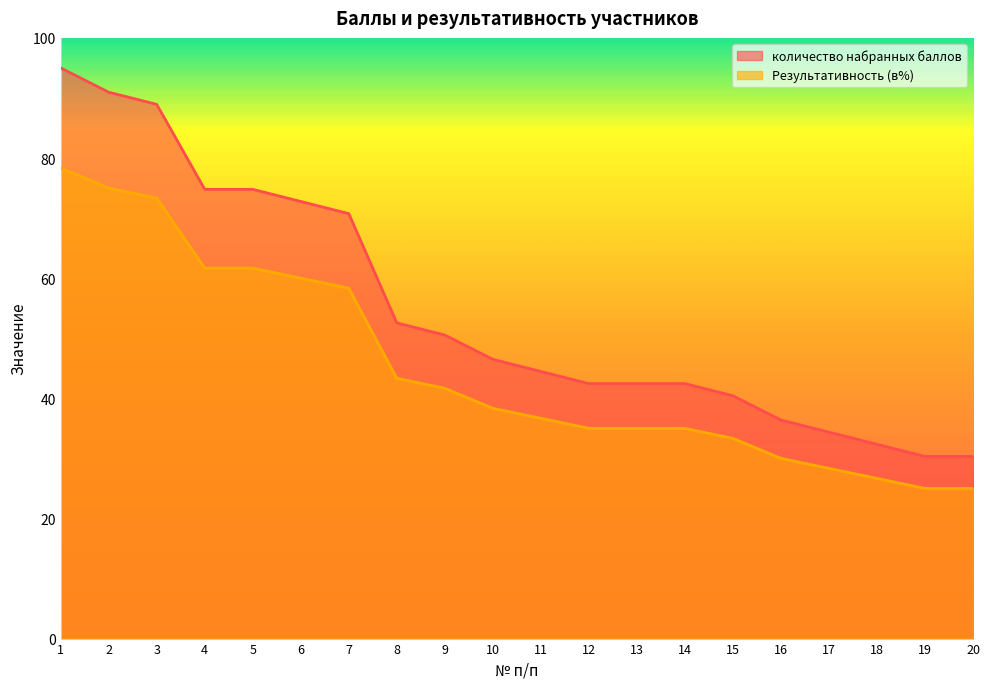

At which category is the sum across all series the highest?

1